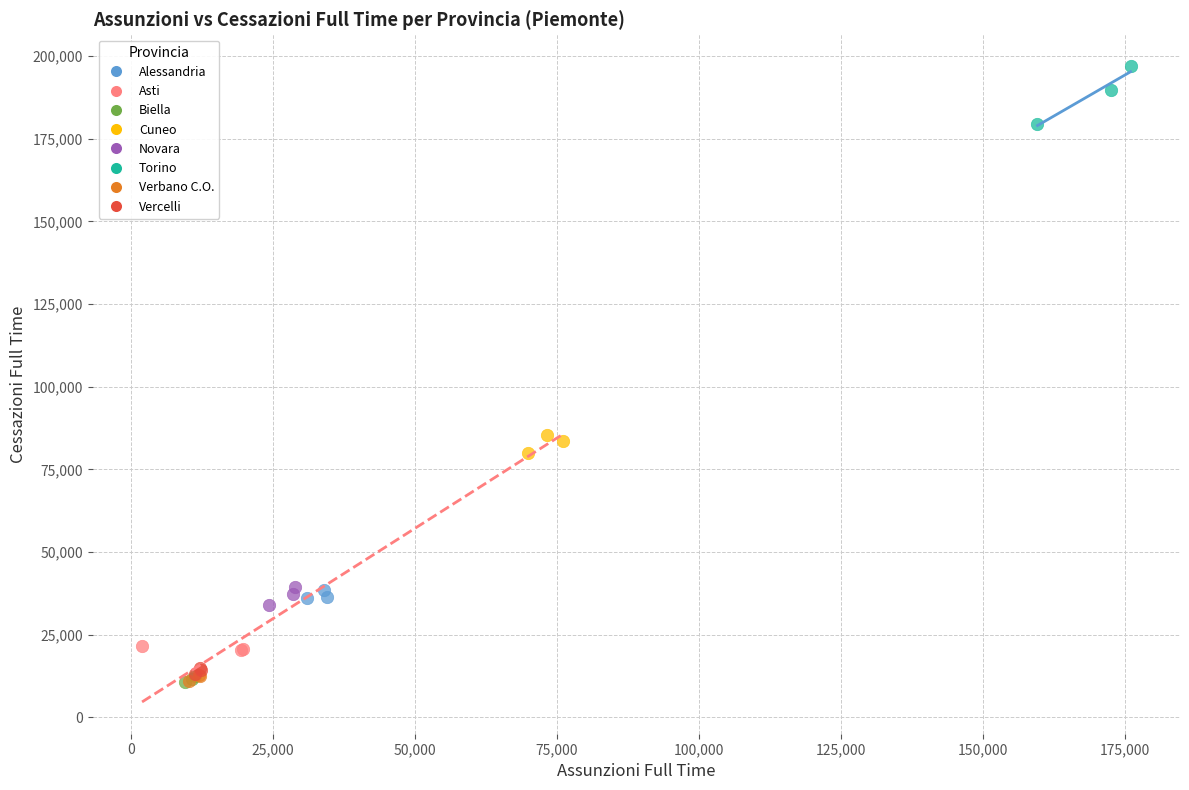

Which series reaches the maximum Y coordinate?

Torino